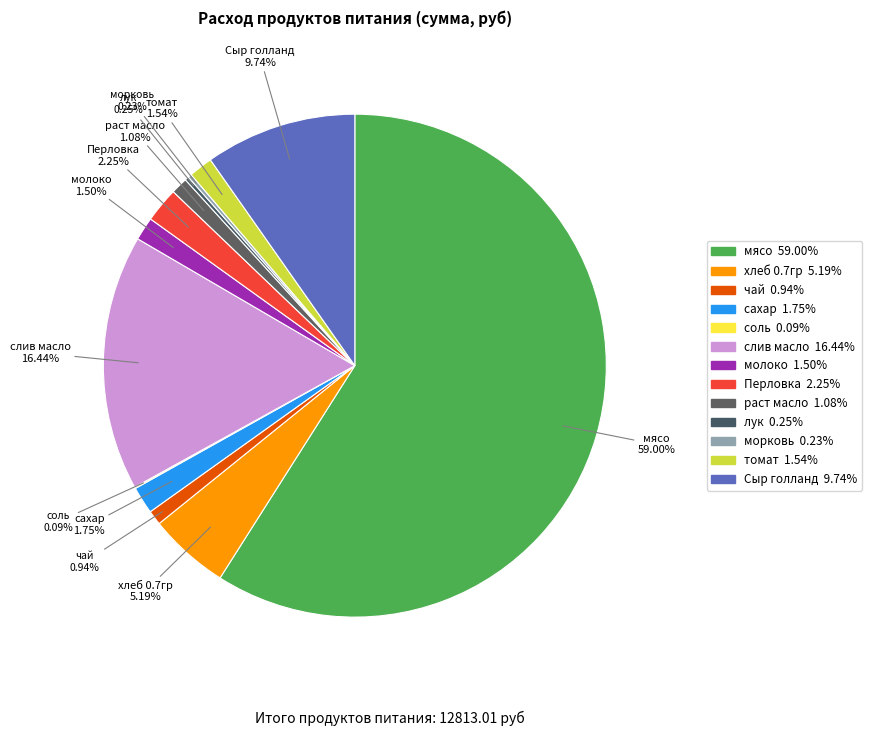

What percentage is NOT represented by Сыр голланд?

90.3%